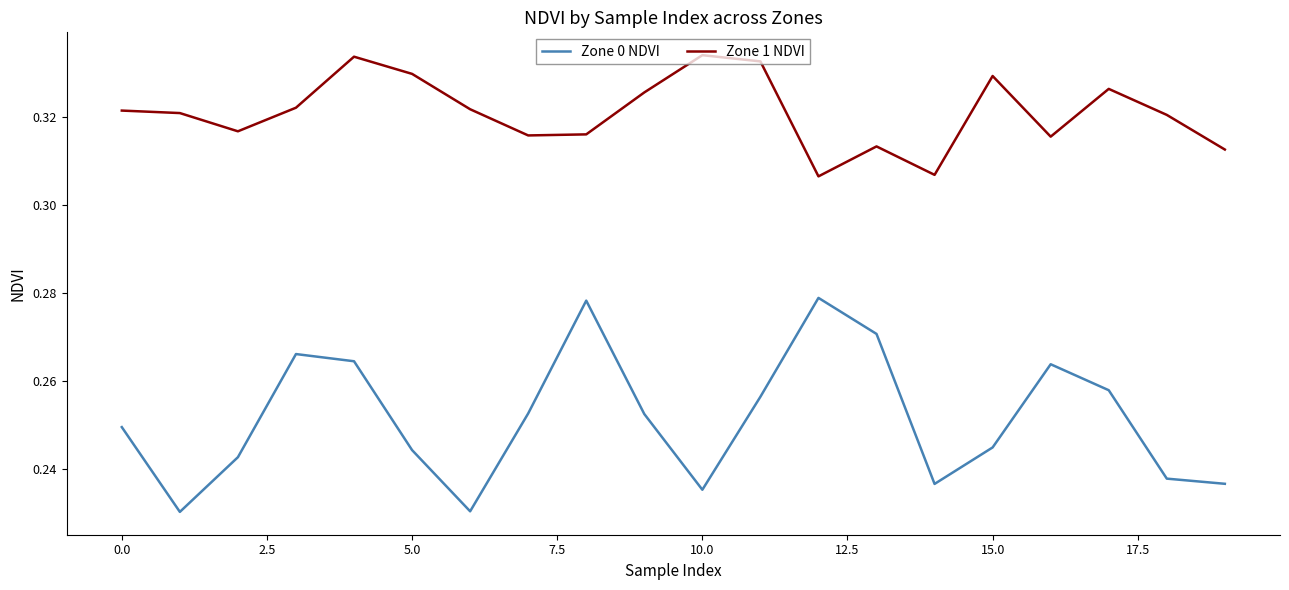

At how many categories does at least one series exceed 0?

20